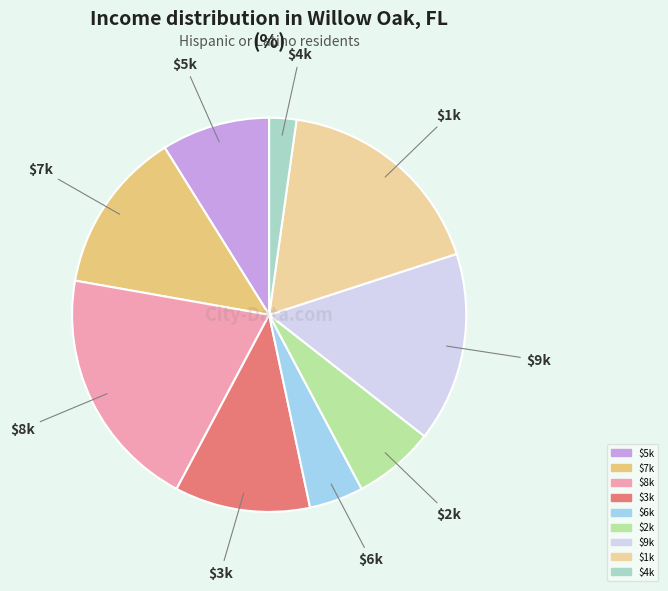

Is there any slice that represents more than half of the pie?

No